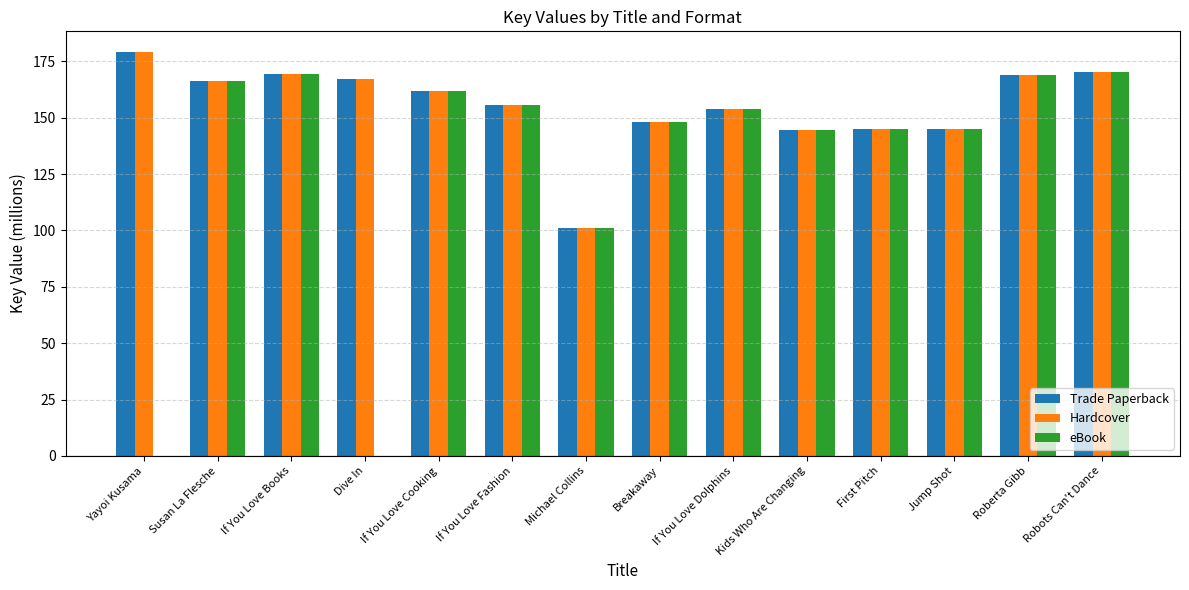

Read the Hardcover value at If You Love Cooking.

162.0